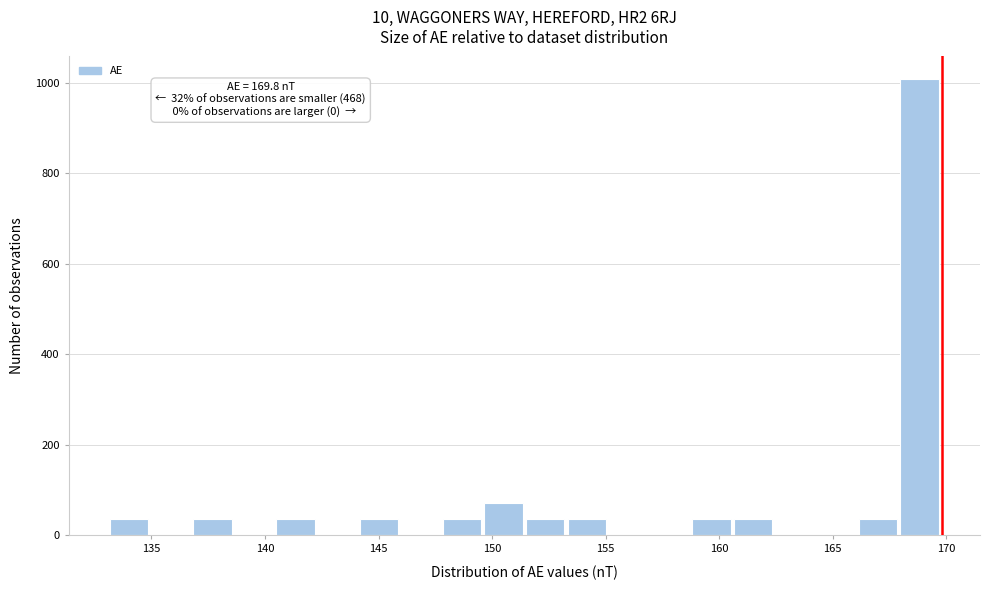

Read against the x-axis, roughly where is the centre of the tallest bar?

169.0